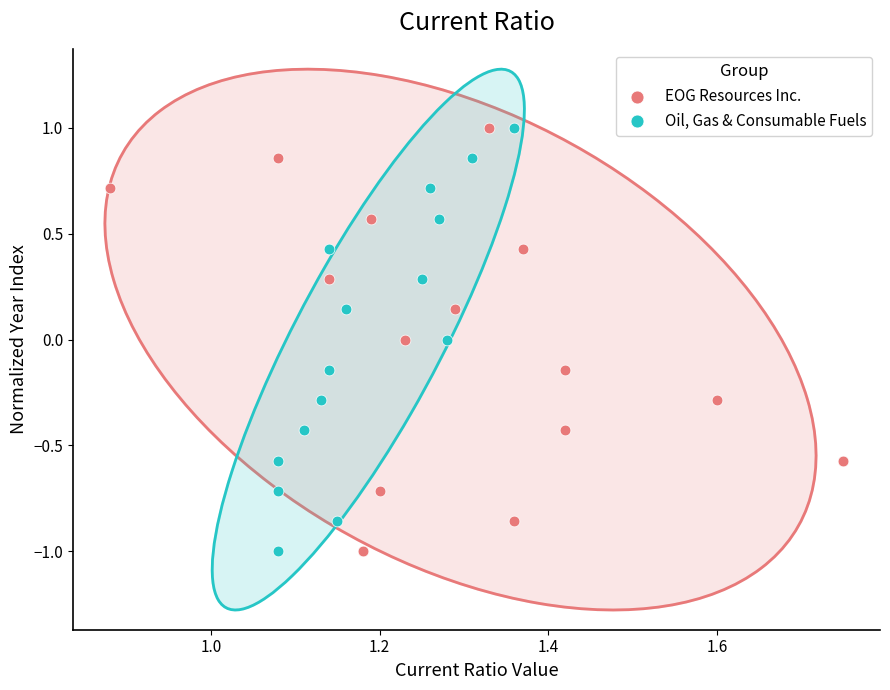

What are all the series names shown in the legend?

EOG Resources Inc., Oil, Gas & Consumable Fuels